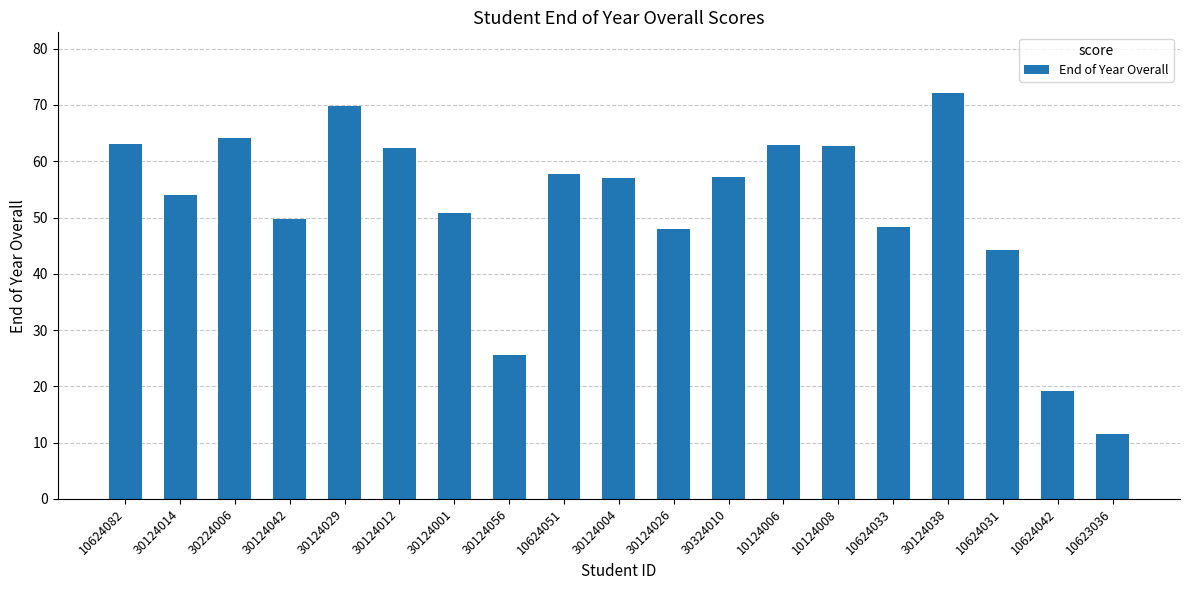

Where is the data nearest to the value 41?

10624031